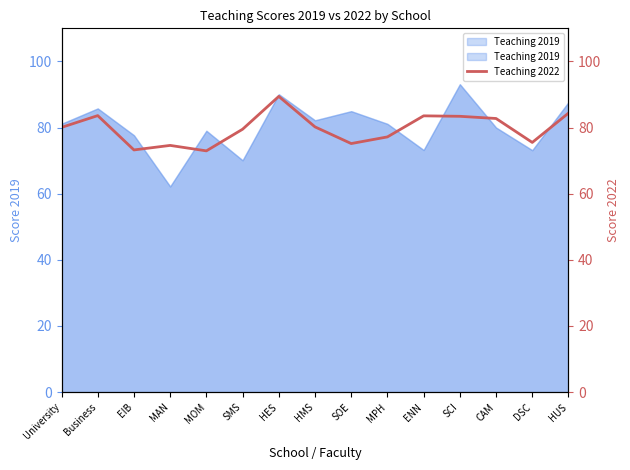

What is the label of the 14th point from the left?

DSC